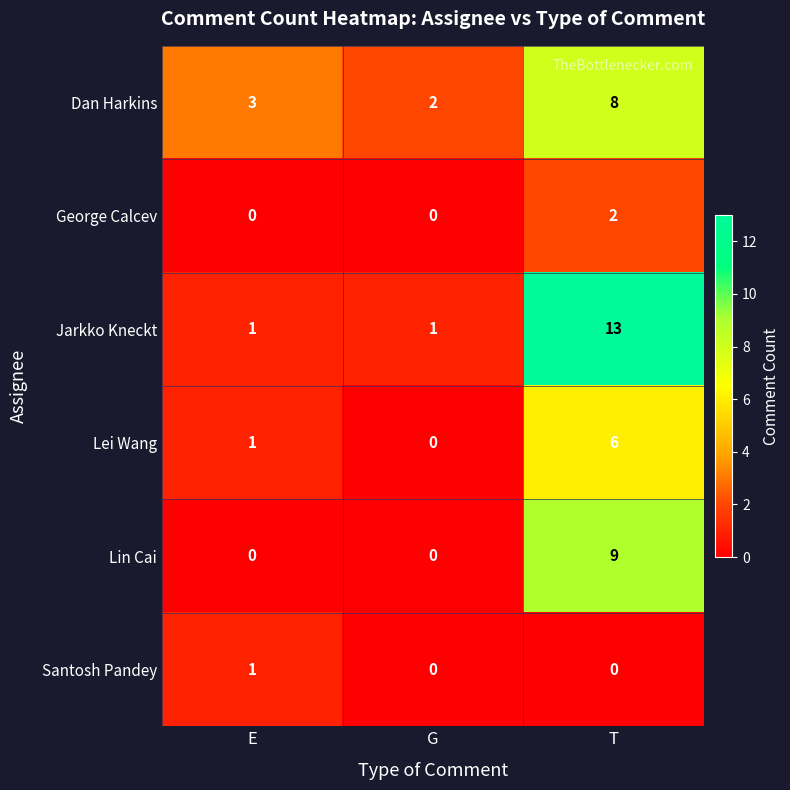

How many series are shown in this chart?

6